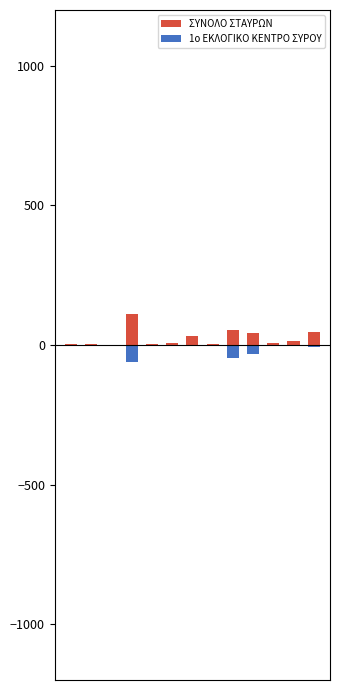

Rank the series at 10 from lowest to highest value.

1ο ΕΚΛΟΓΙΚΟ ΚΕΝΤΡΟ ΣΥΡΟΥ, ΣΥΝΟΛΟ ΣΤΑΥΡΩΝ